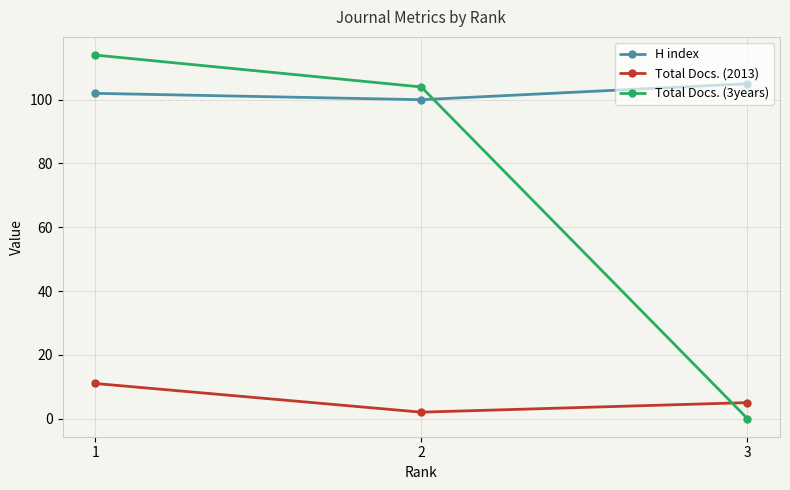

What is the sum of the Total Docs. (3years) values at 3 and 1?

114